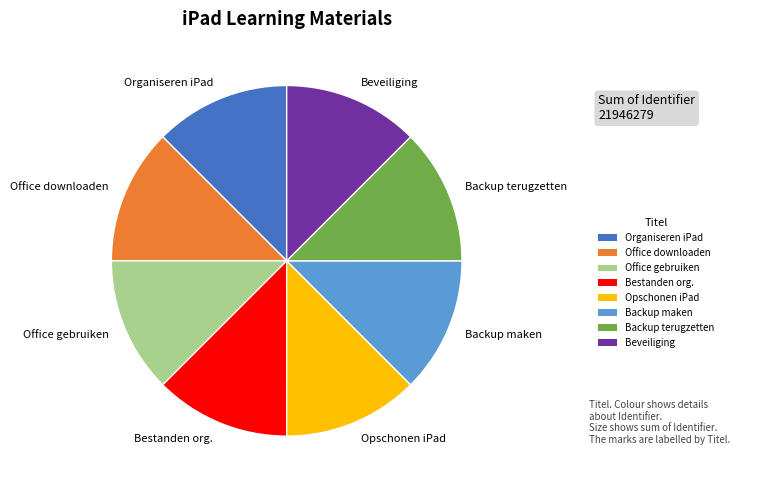

How many segments does this pie chart have?

8